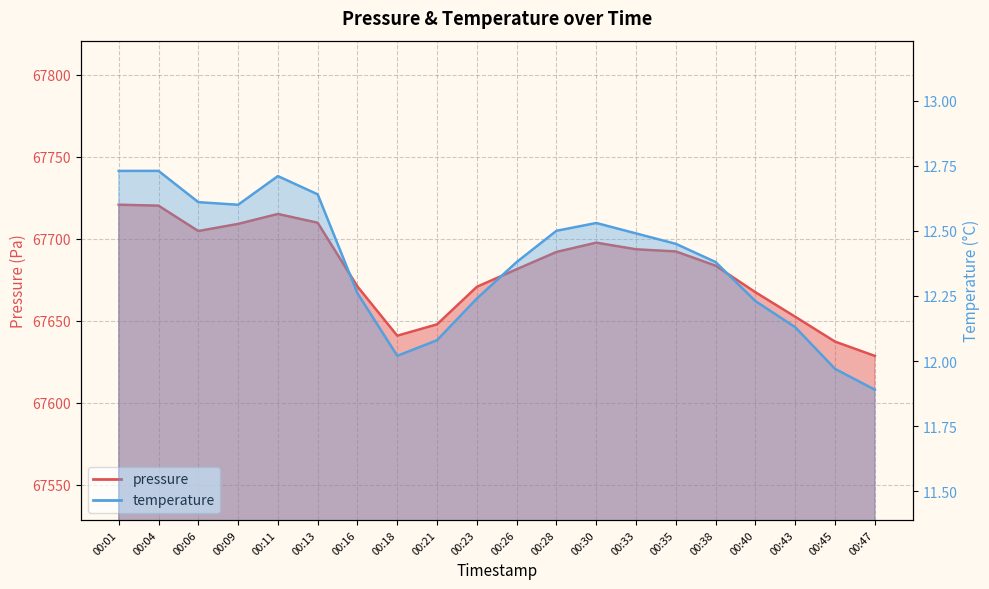

What is the sum of the temperature values at 00:47 and 00:35?

24.3